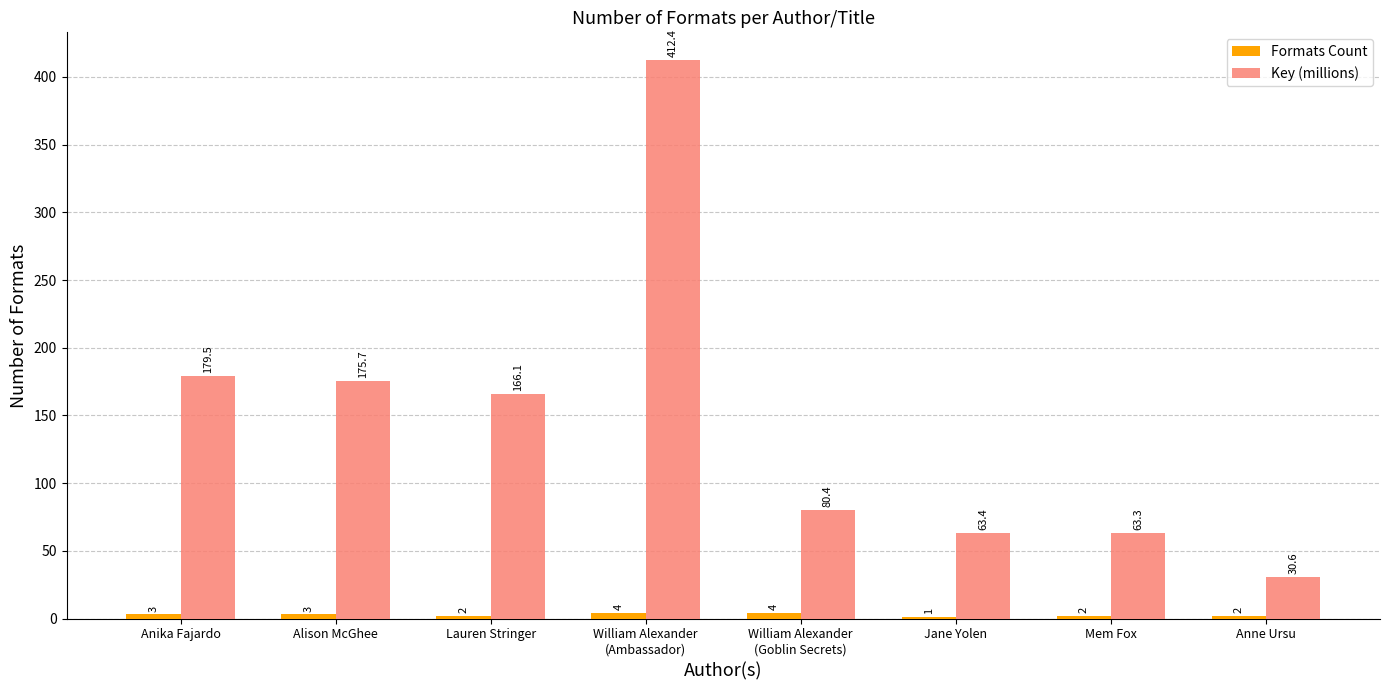

Which series has the widest spread of values?

Key (millions)